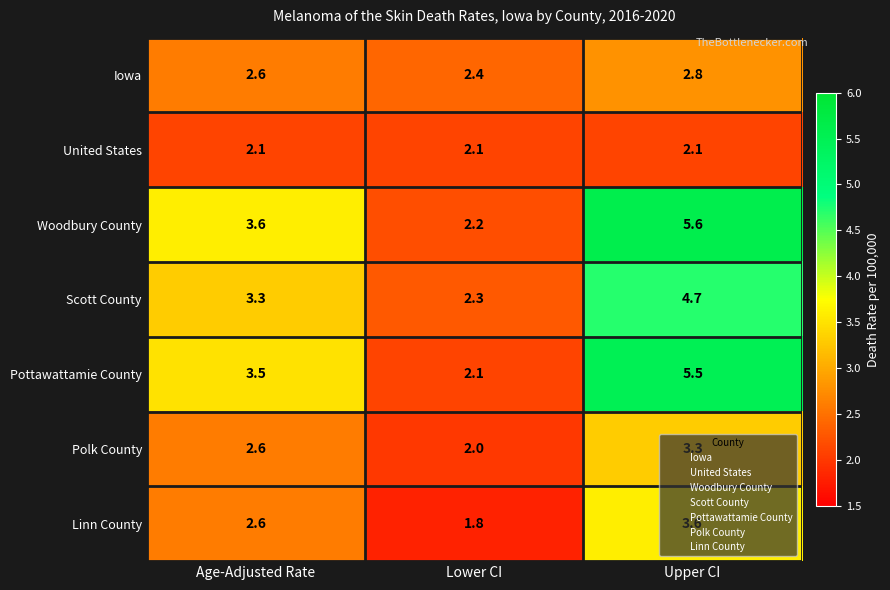

What is the sum of all Pottawattamie County values?

11.1